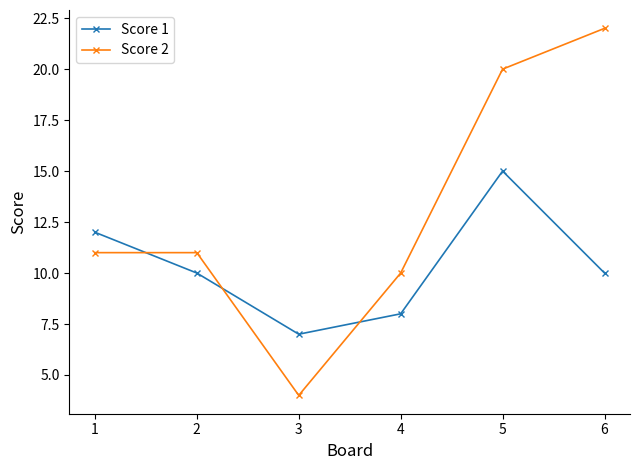

Is it true that Score 1 equals 12 at 3?

False